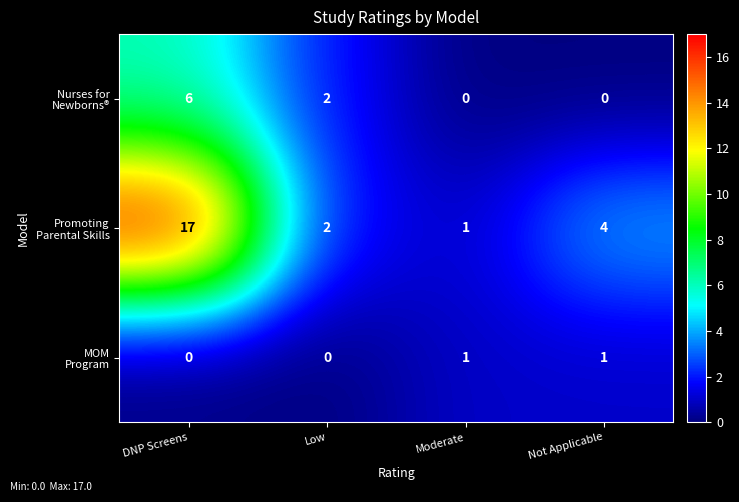

What is the greatest value displayed?

17